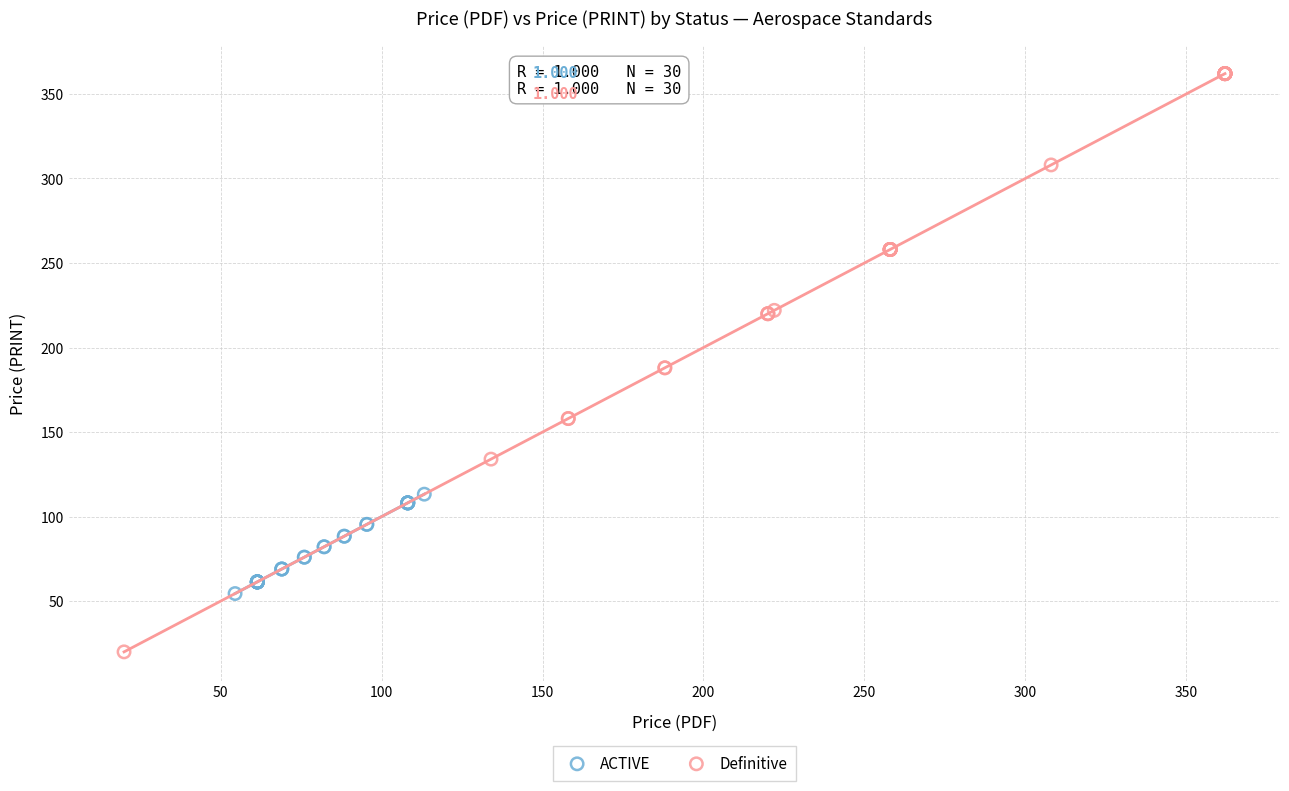

Which series contains the lowest Y value?

Definitive